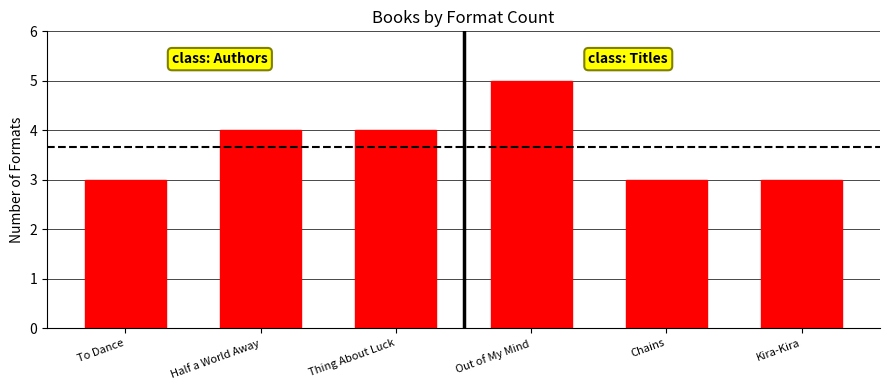

How many values are between 3 and 4?

5